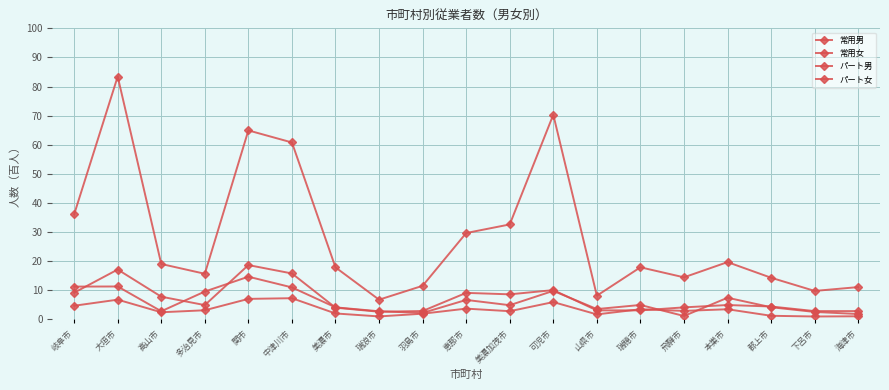

What is the value of the パート女 point at the 5th from the left?

14.7